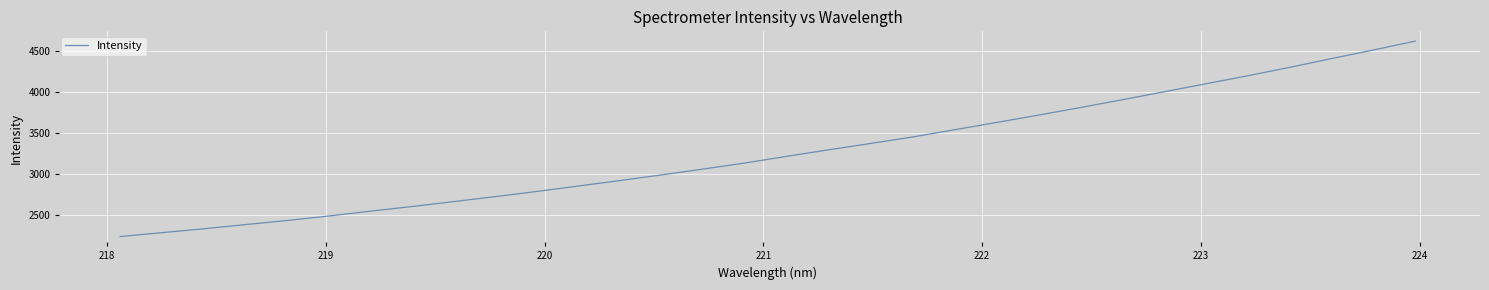

What is the greatest value displayed?

4626.4